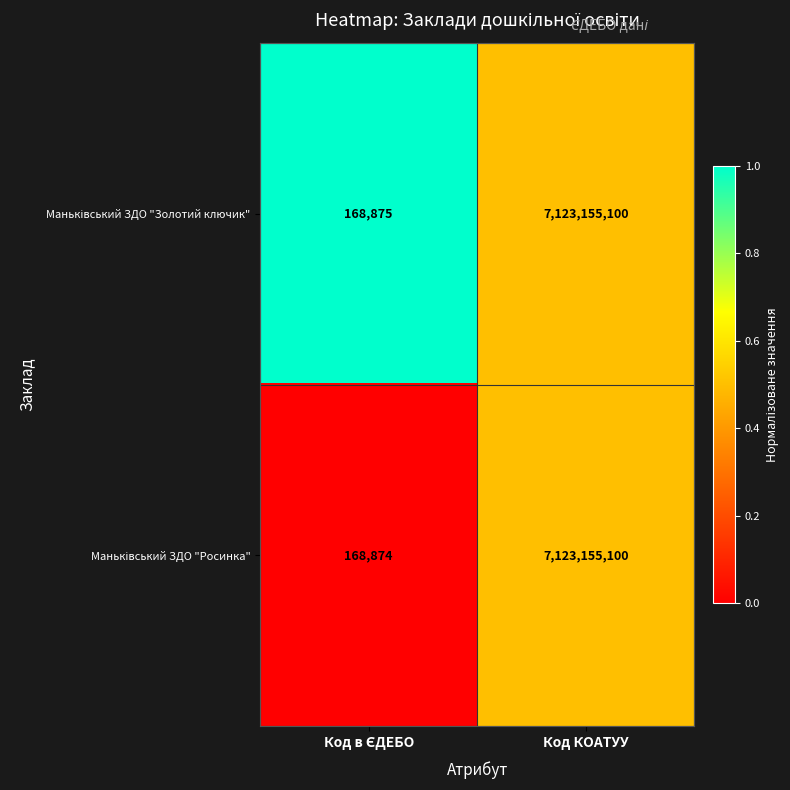

What is the smallest value displayed?

168874